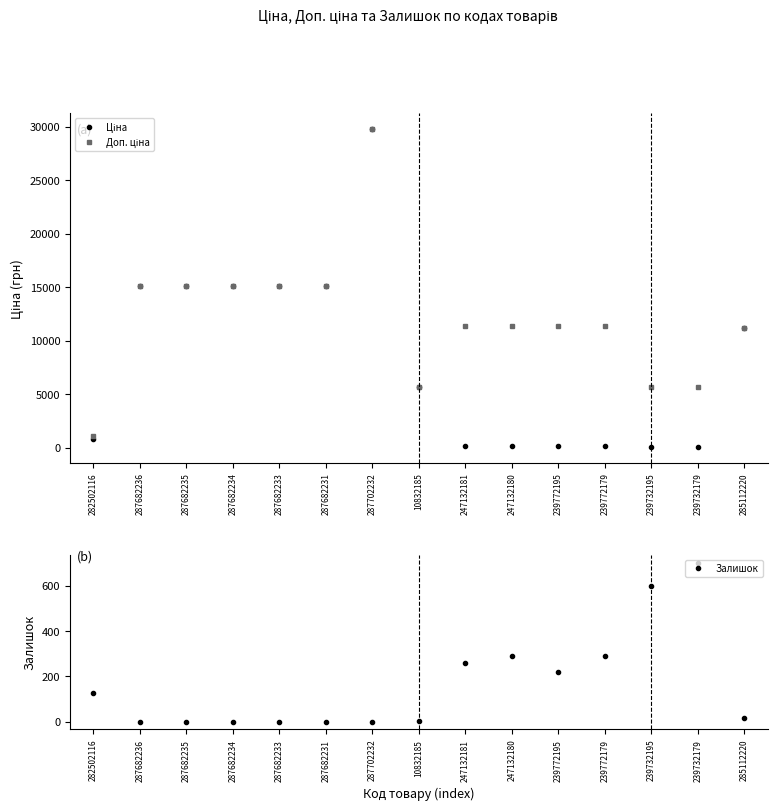

True or false: Залишок and Доп. ціна cross at least once.

False